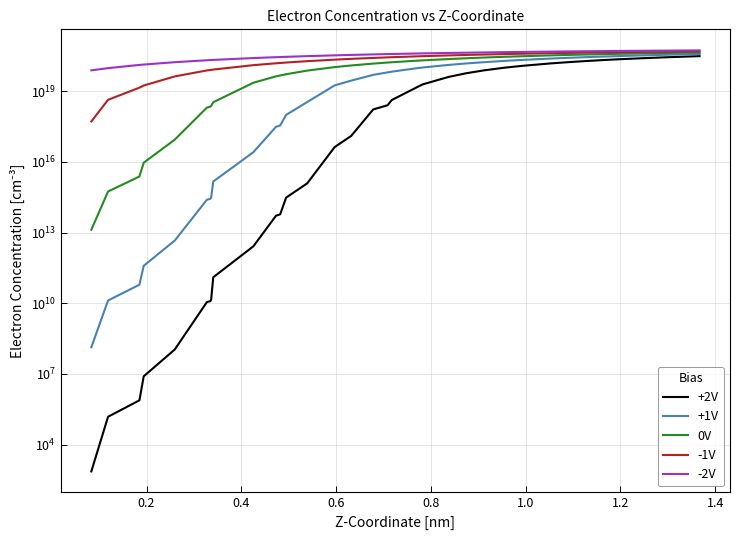

What is the value of the +2V point at the 18th from the left?

2563340000000000000.0